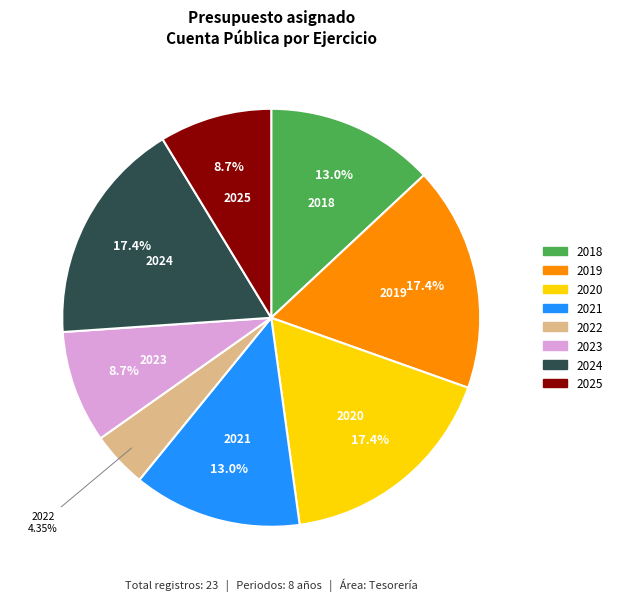

Is there any slice that represents more than half of the pie?

No